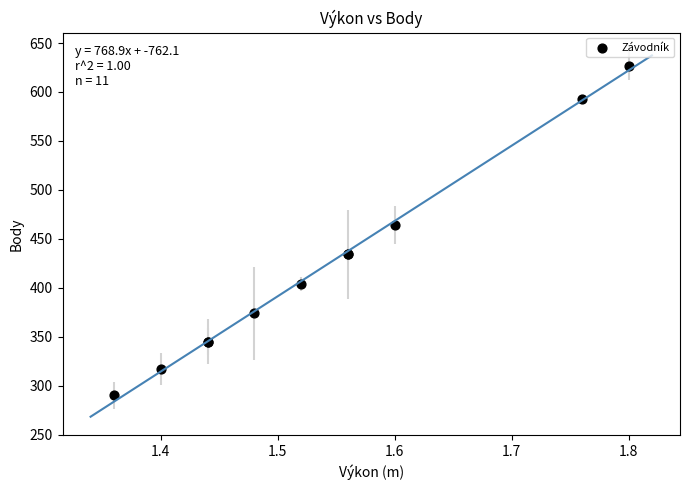

What Y value in the scatter plot is closest to 458?

464